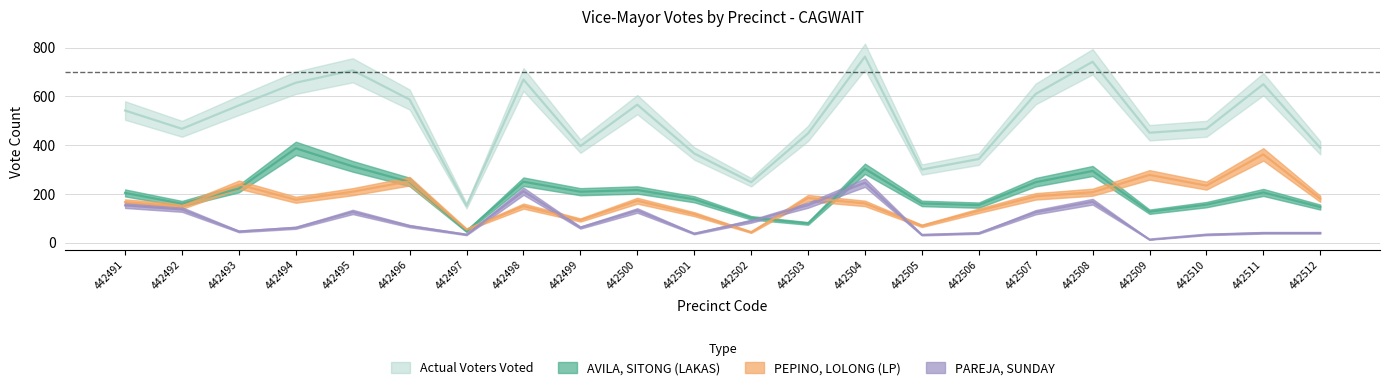

Between 442507 and 442502, which is larger?

442507